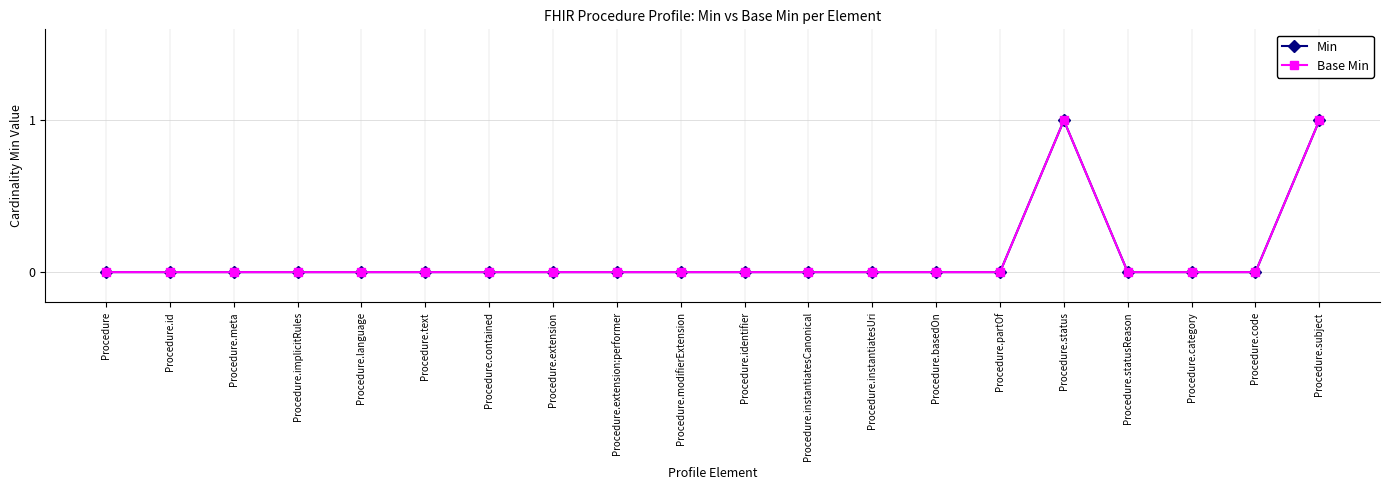

At Procedure.contained, list the series in order from largest to smallest.

Min, Base Min